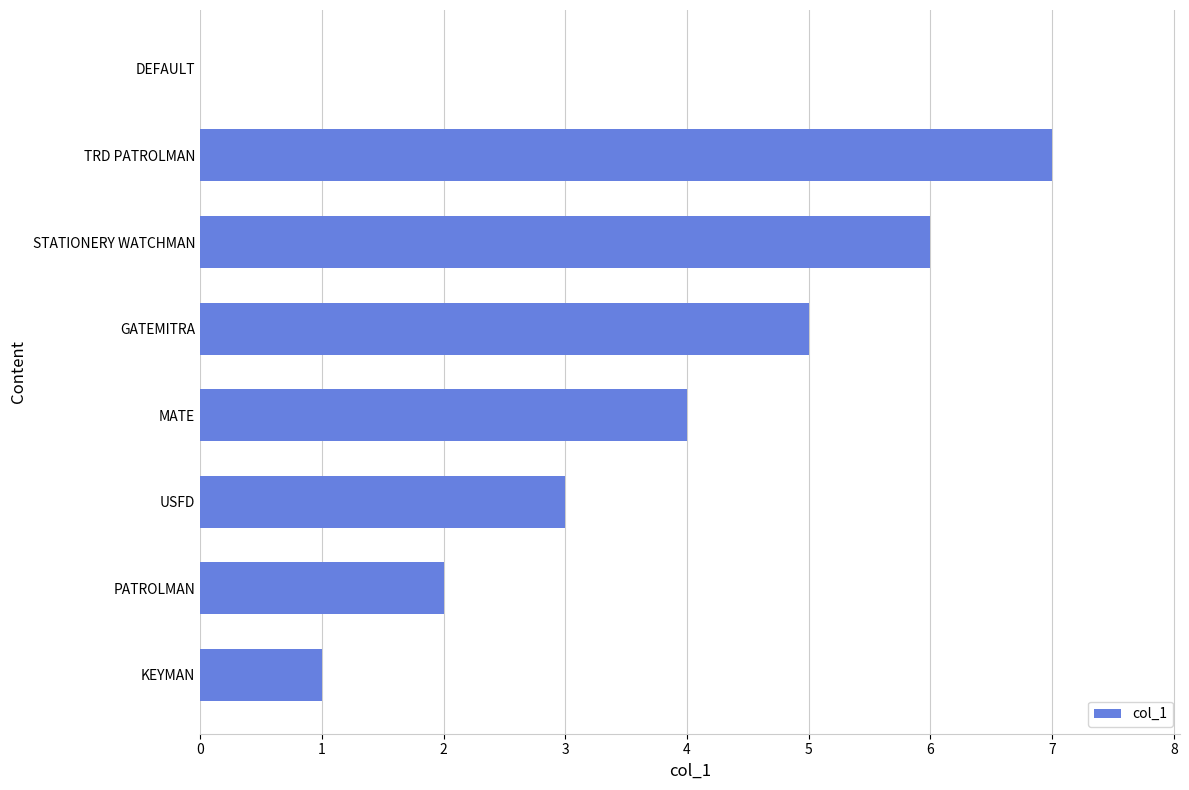

What is the sum of all values?

28